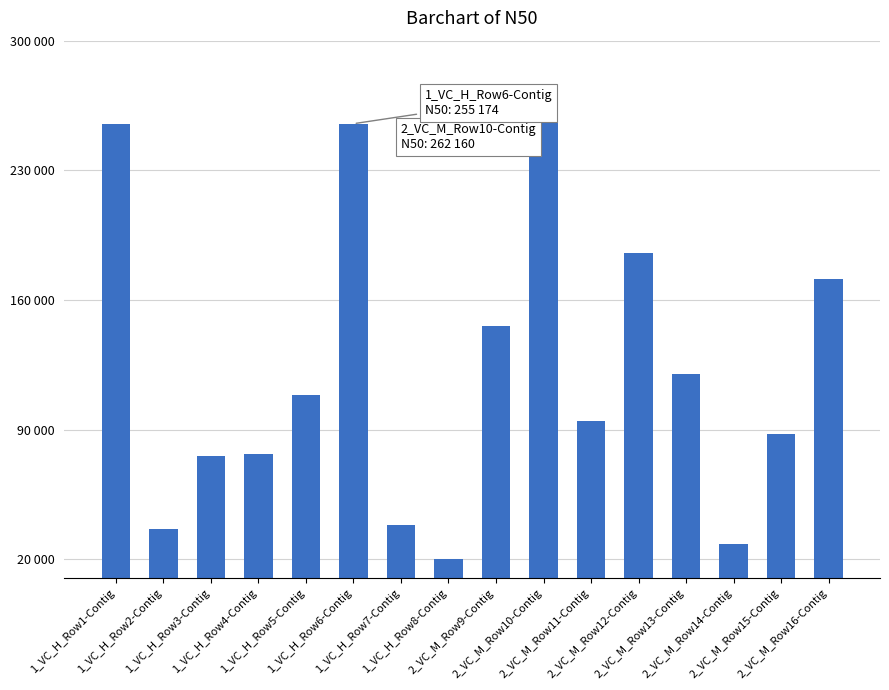

Are the bars horizontal?

No